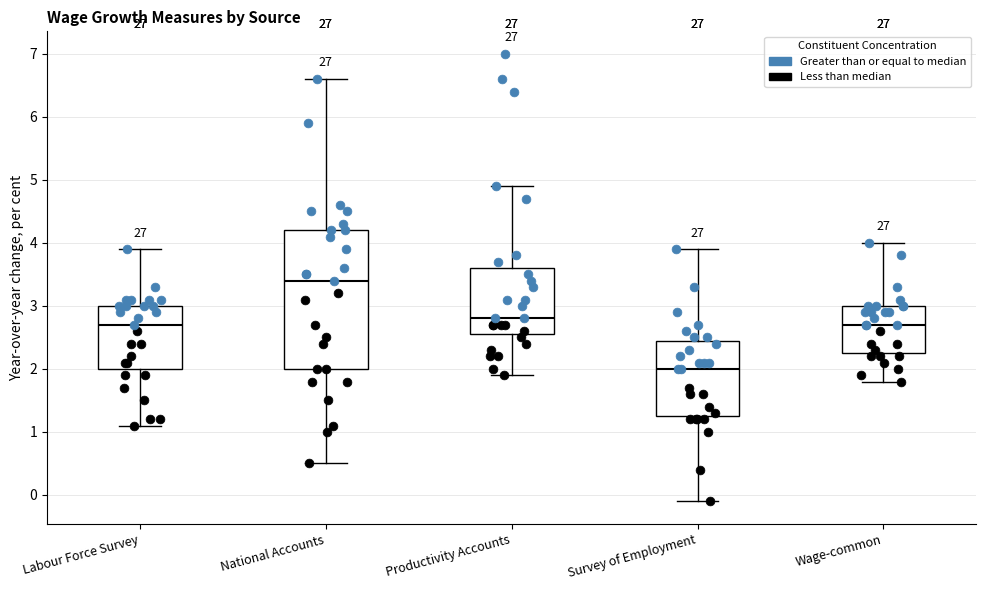

Which box is the tallest, from its lower edge to its upper edge?

National Accounts